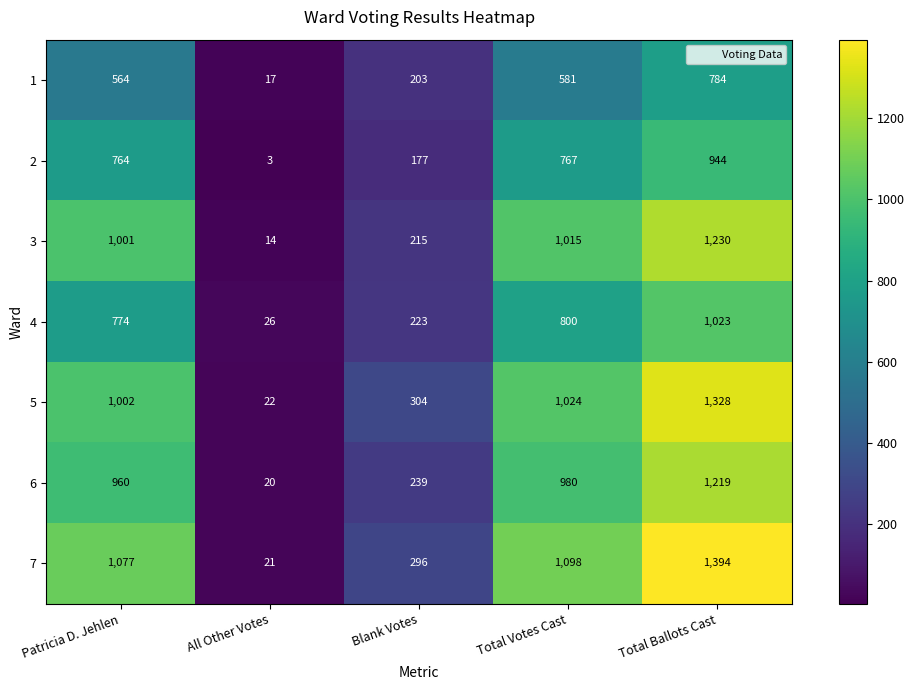

At Blank Votes, list the series in order from largest to smallest.

5, 7, 6, 4, 3, 1, 2